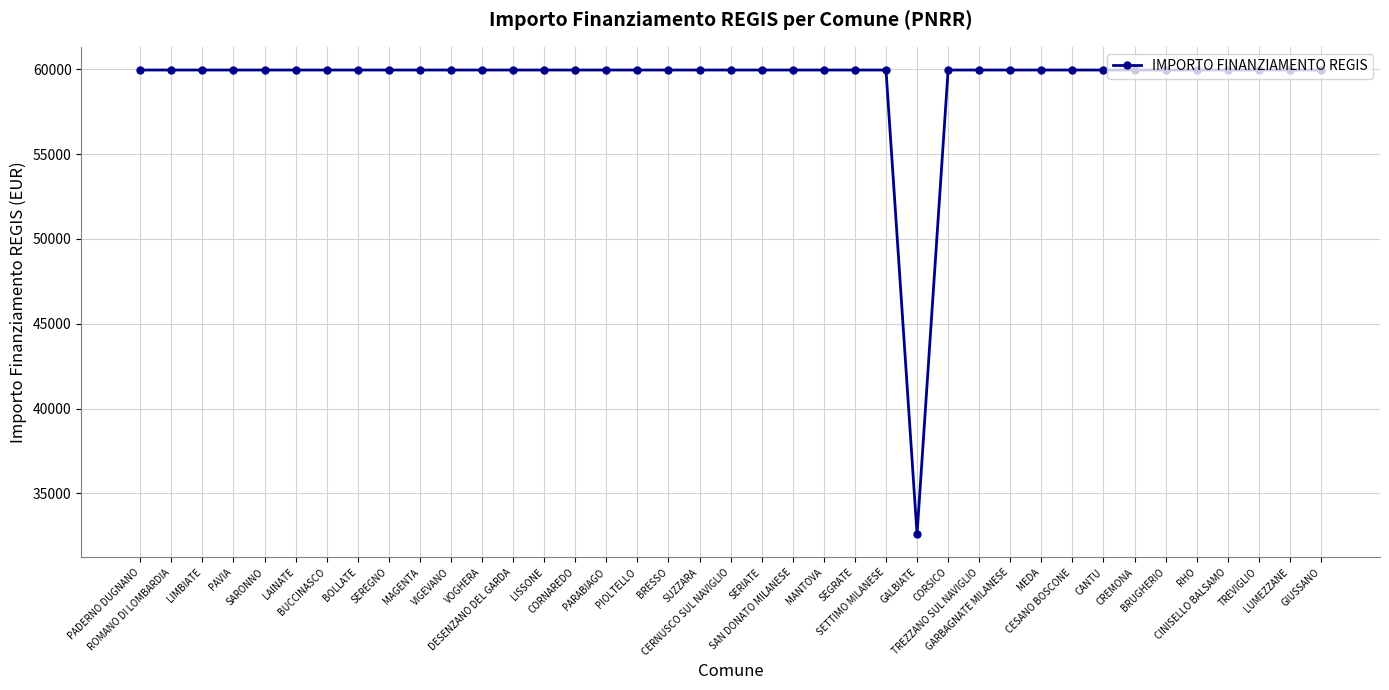

What is the smallest value displayed?

32589